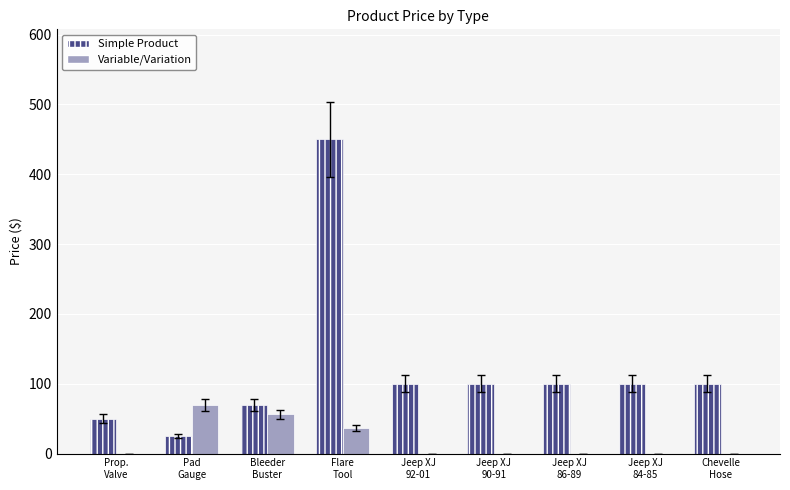

Which series has the largest range (max minus min)?

Simple Product